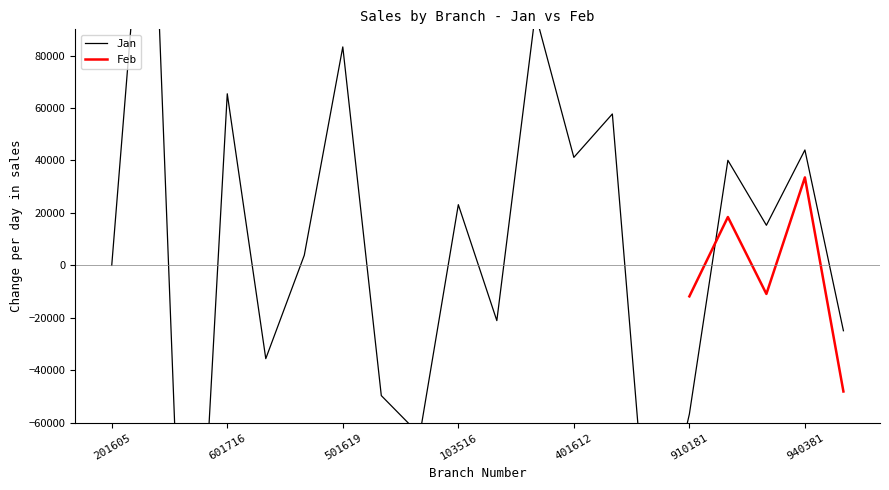

Which category has the highest value in the Feb series?

940381